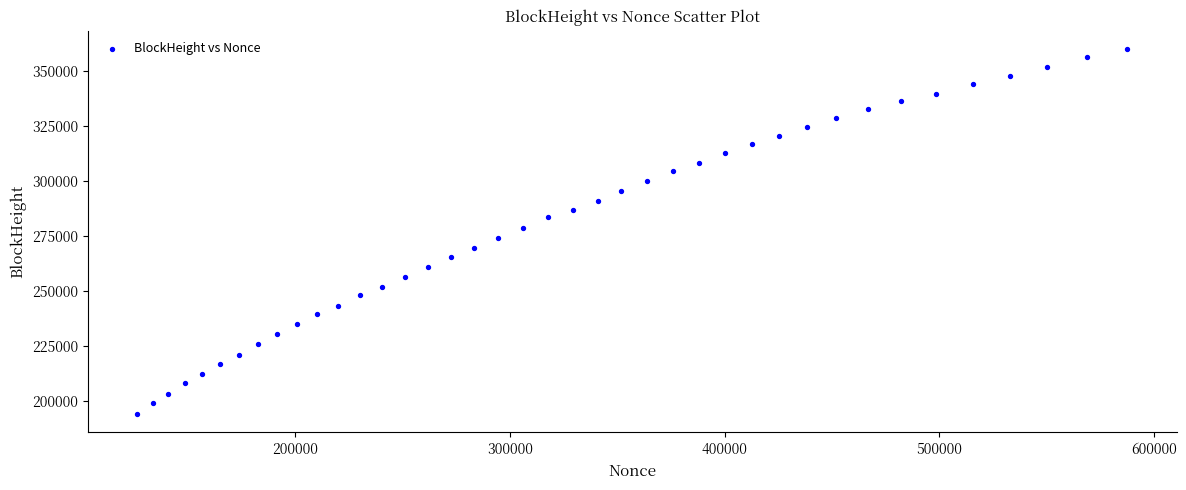

What is the range of X values (max minus min)?

461322